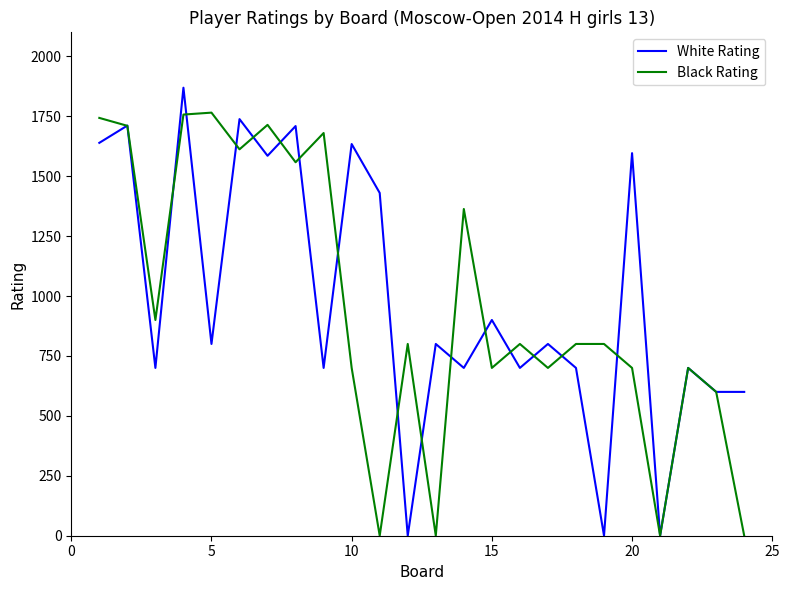

Which series has the largest range (max minus min)?

White Rating